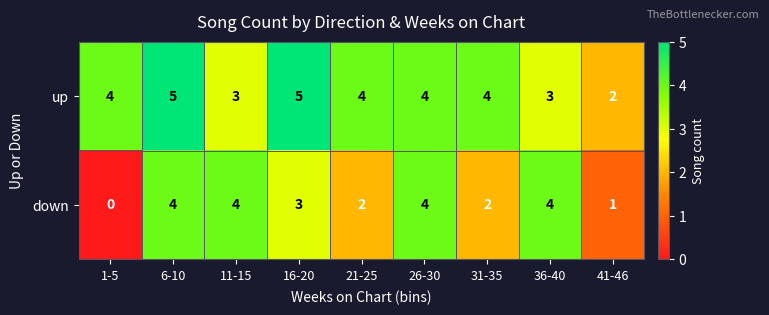

True or false: up has a value of 8 at 6-10.

False